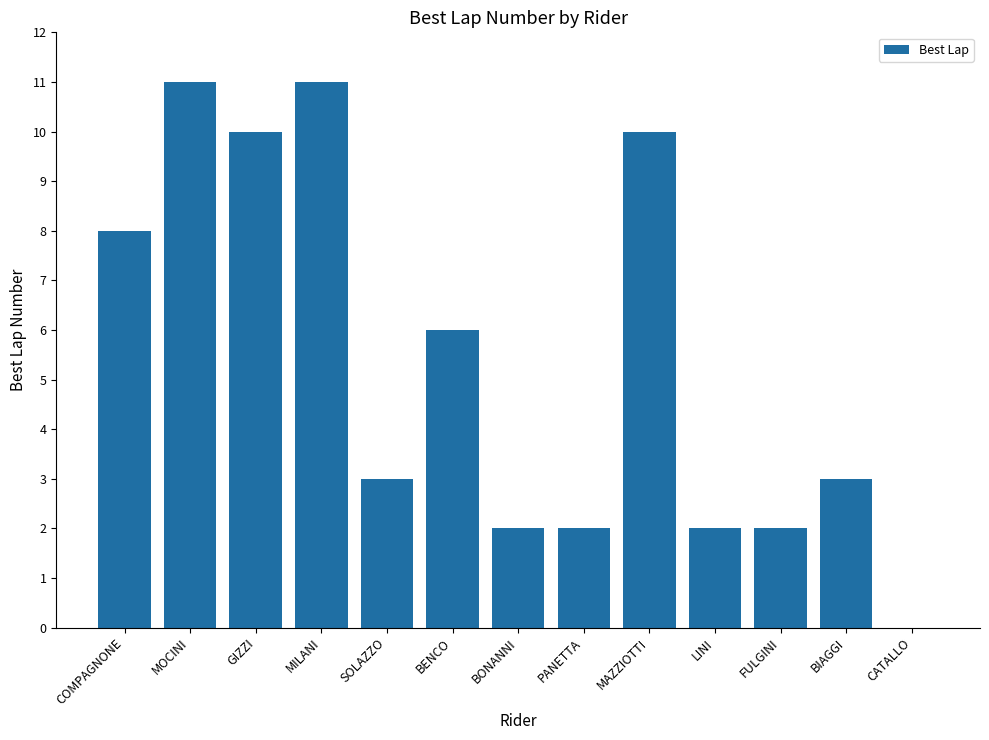

Reading left to right, list all the values displayed in this chart.

8	11	10	11	3	6	2	2	10	2	2	3	0